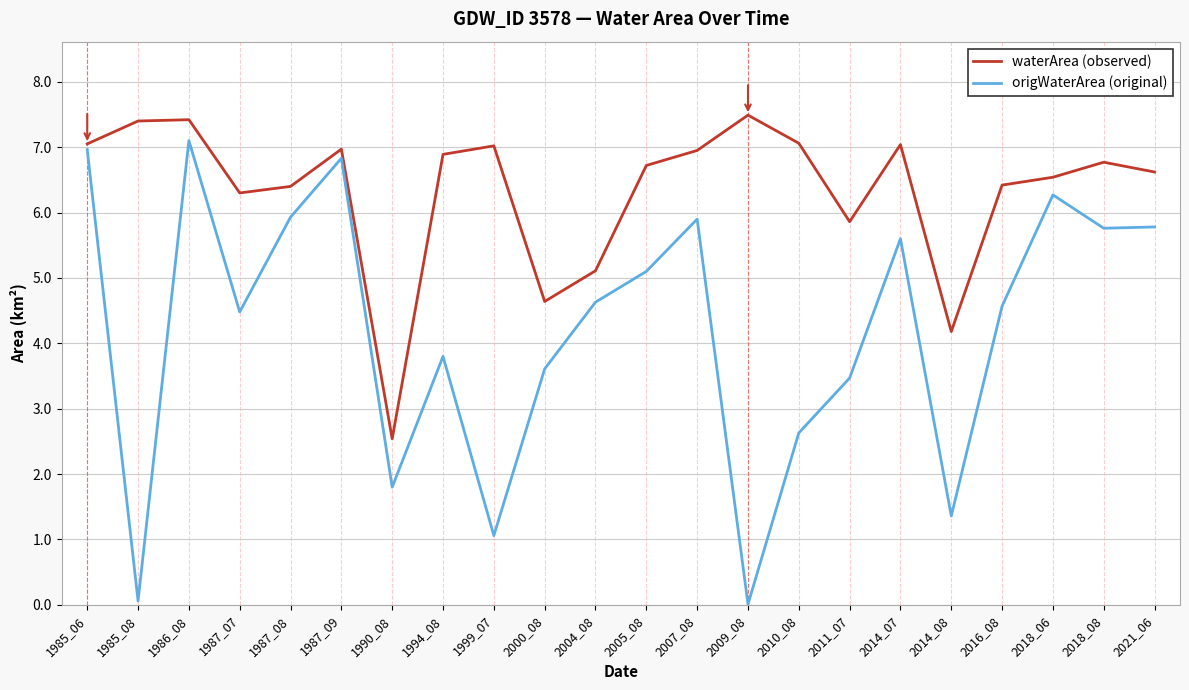

List the series in order of their peak value, highest first.

waterArea (observed), origWaterArea (original)